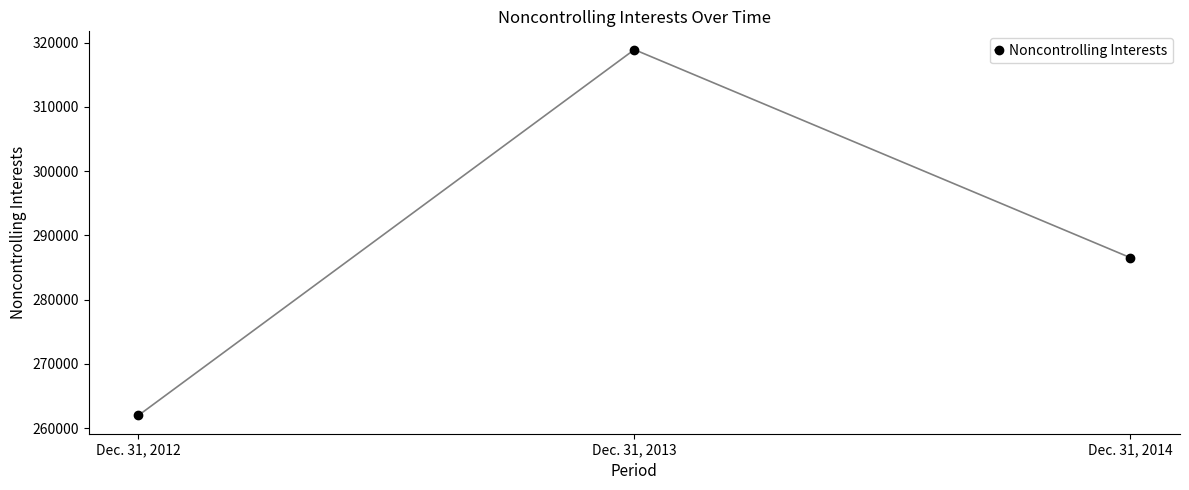

How many values are below 286543?

1